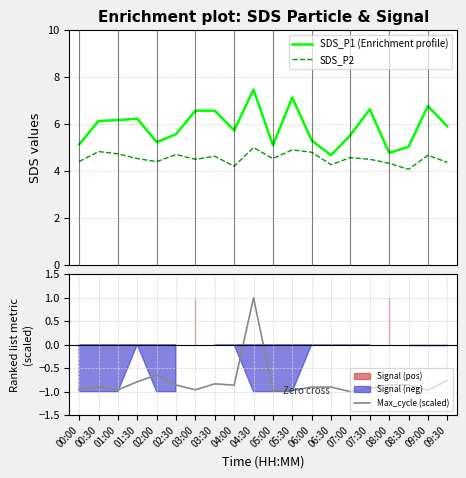

True or false: SDS_P1 (Enrichment profile) and Max_cycle (scaled) cross at least once.

False